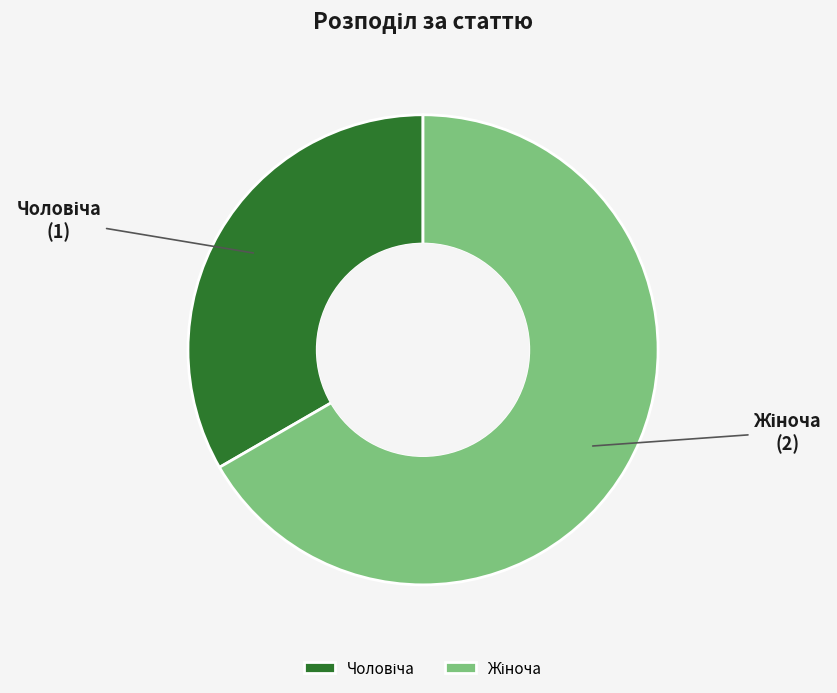

Is there a majority slice in this chart?

Yes